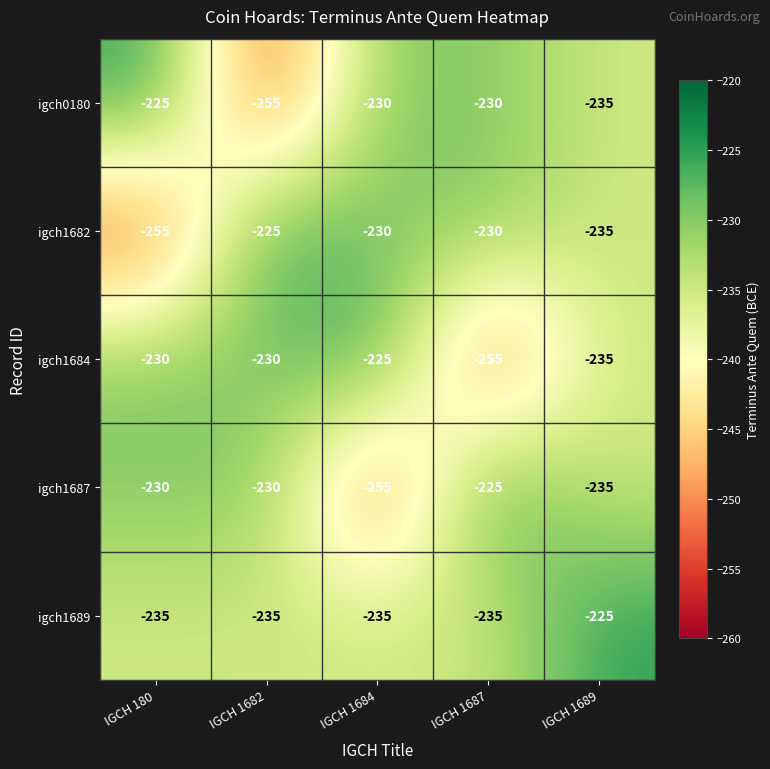

What value does the igch1682 series have at IGCH 1687, to the nearest 5?

-230